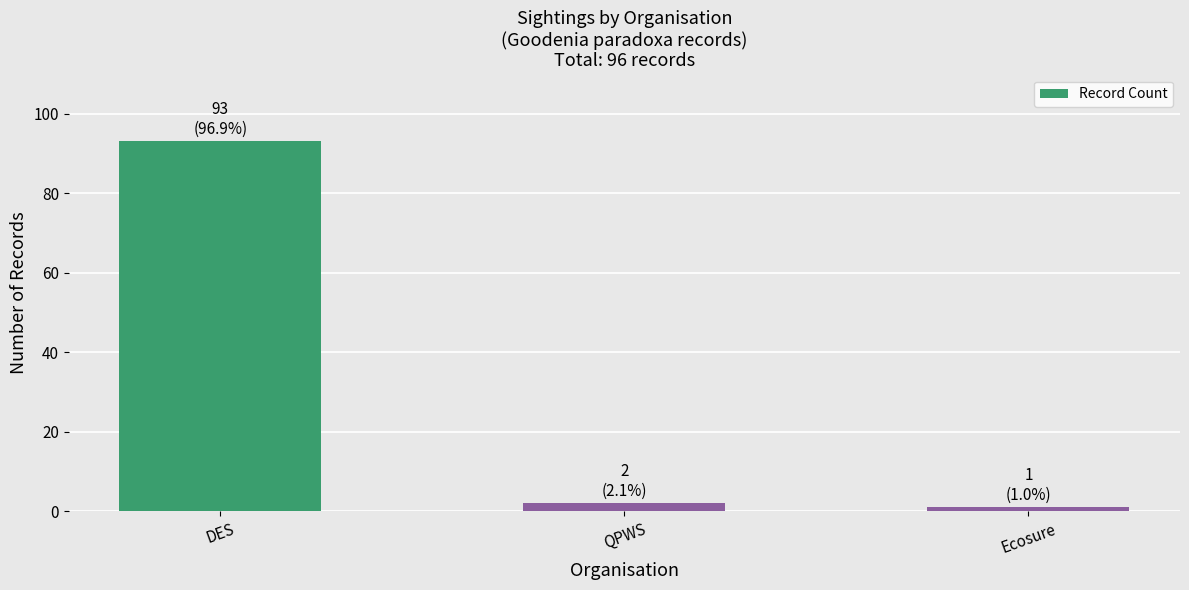

Between Ecosure and DES, which is larger?

DES